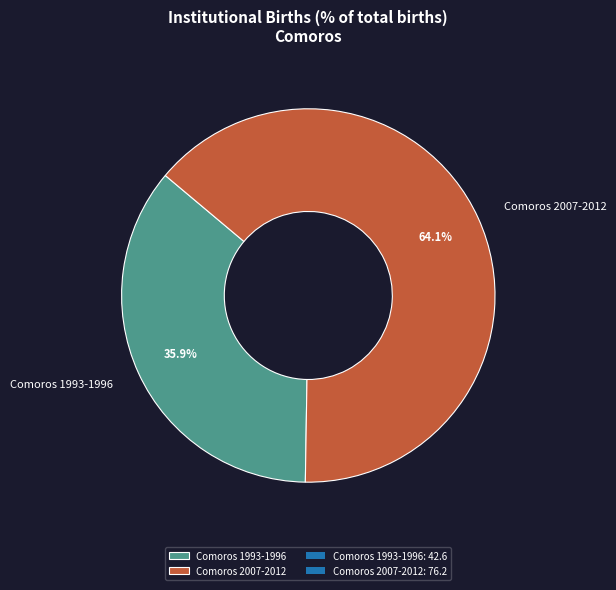

Is there a majority slice in this chart?

Yes